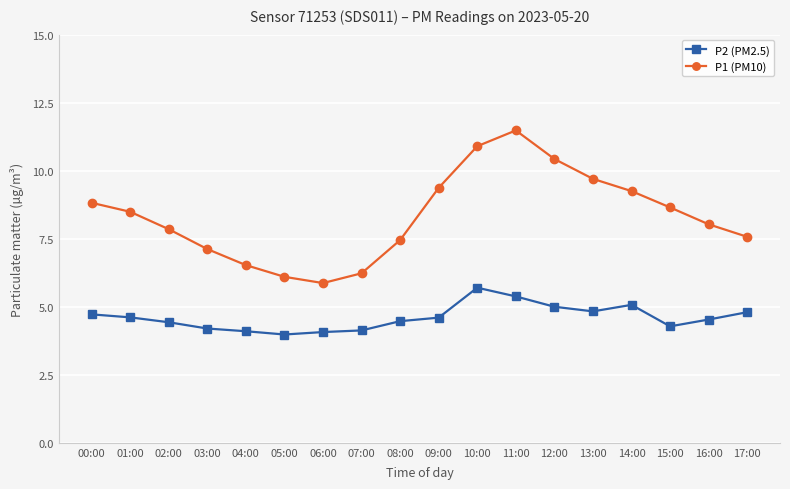

What are all the series names shown in the legend?

P2 (PM2.5), P1 (PM10)